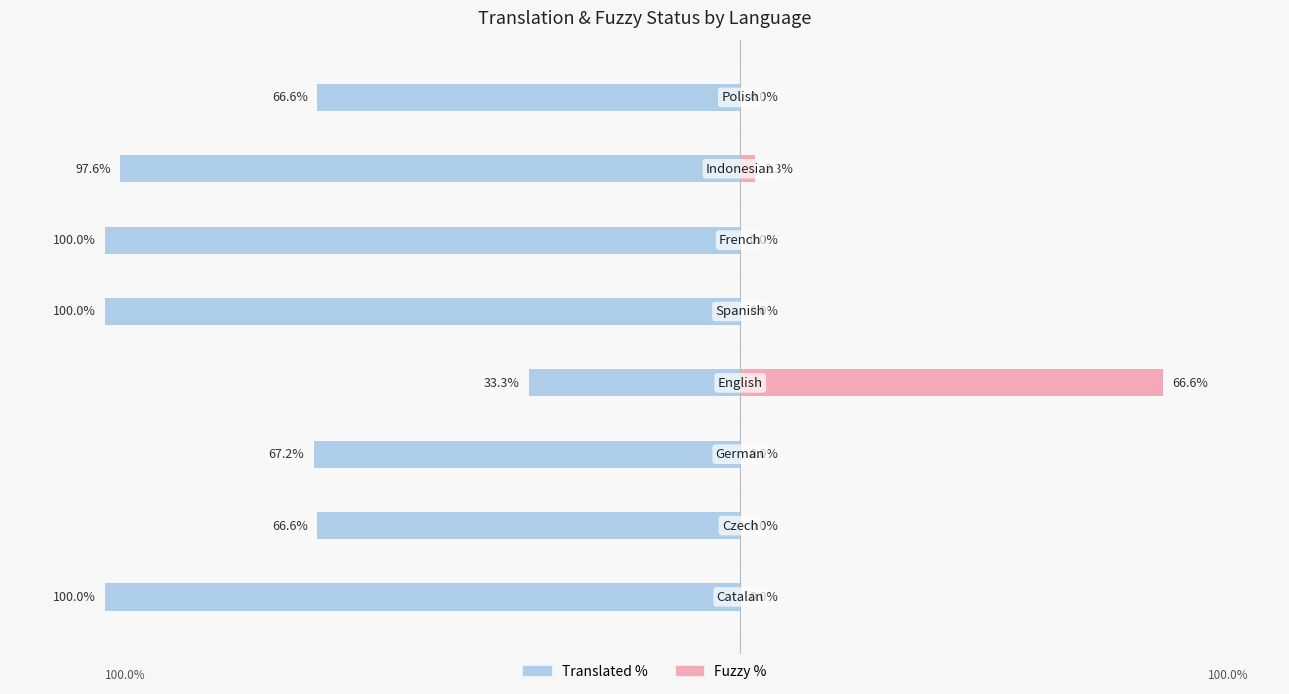

What is the difference between the maximum and minimum values in the fuzzy_percent series?

66.6